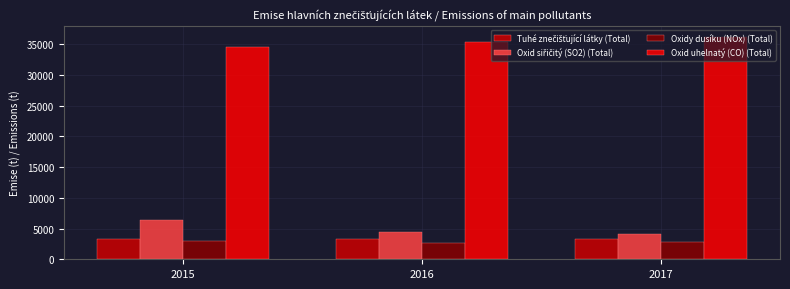

What is the spread (max minus min) of values at 2017?

33383.7